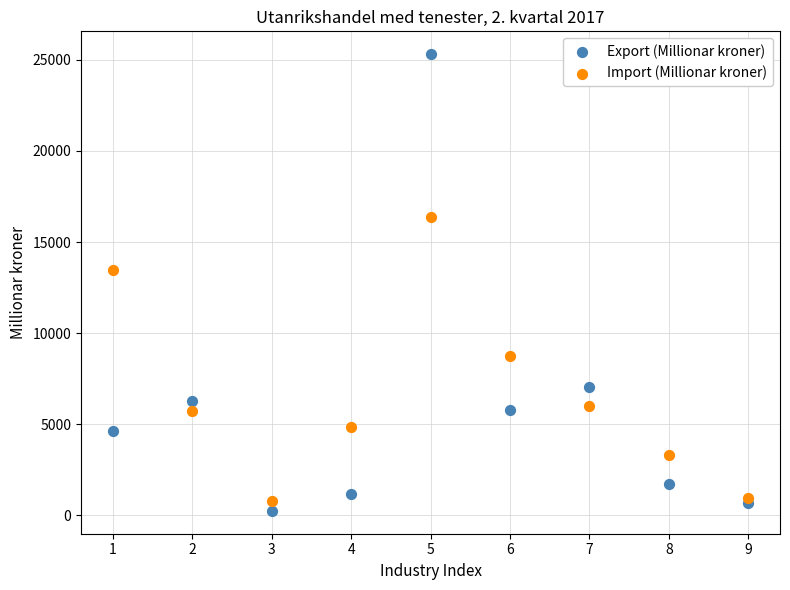

Across all series, what Y value is closest to 12781?

13492